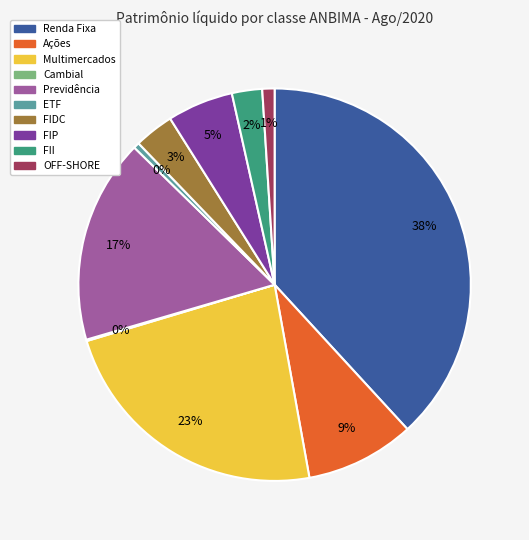

Do Renda Fixa and Ações together represent more than half of the pie?

No